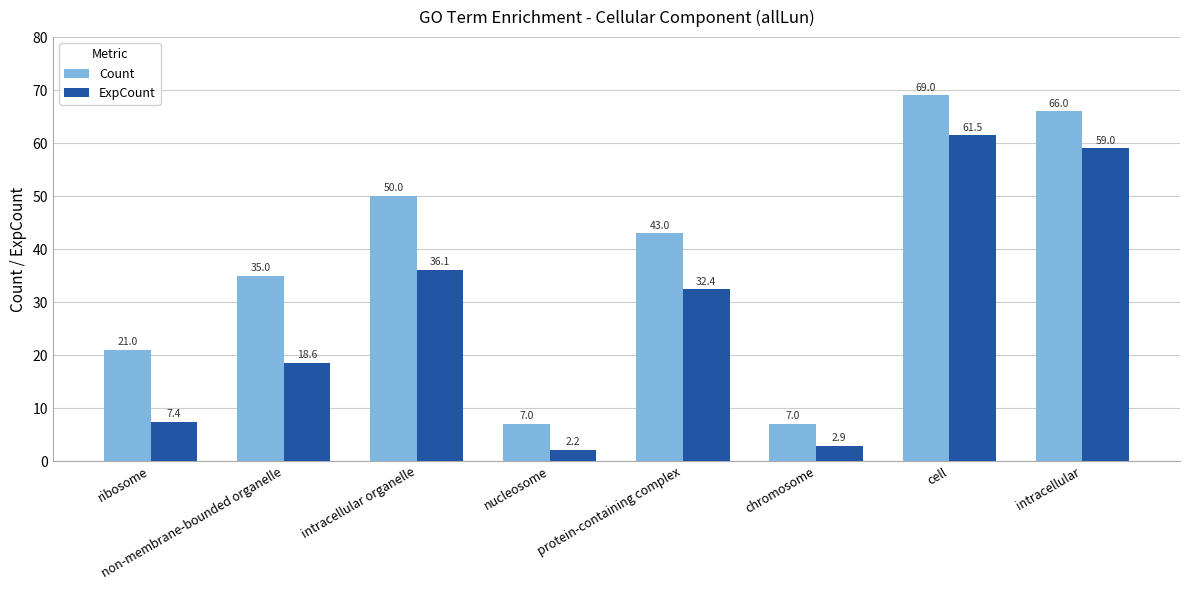

The Count series shows 32.8 at cell. True or false?

False